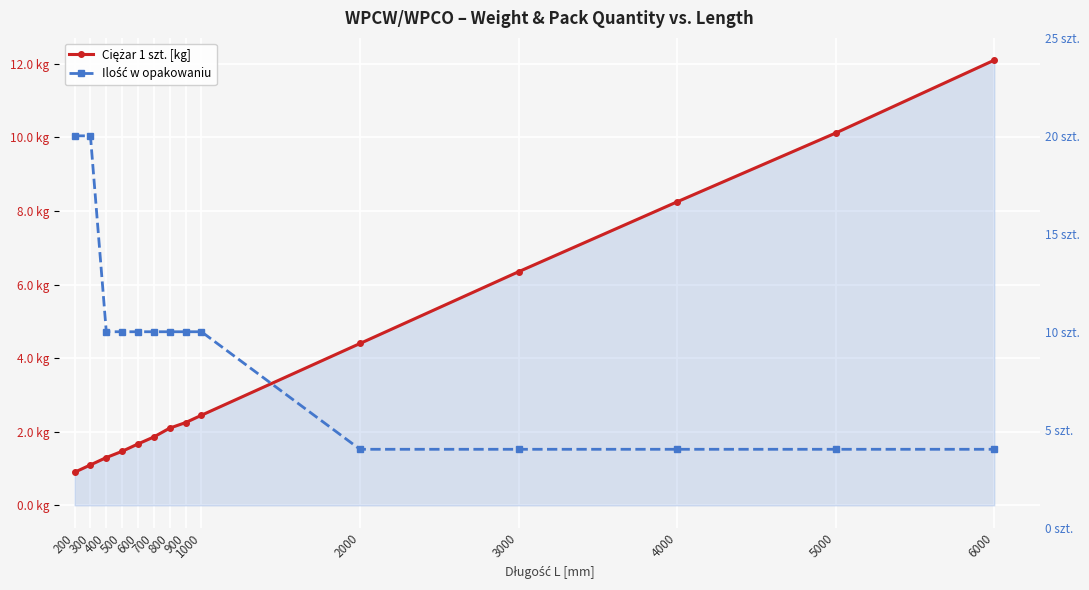

Count the number of data series in this chart.

2